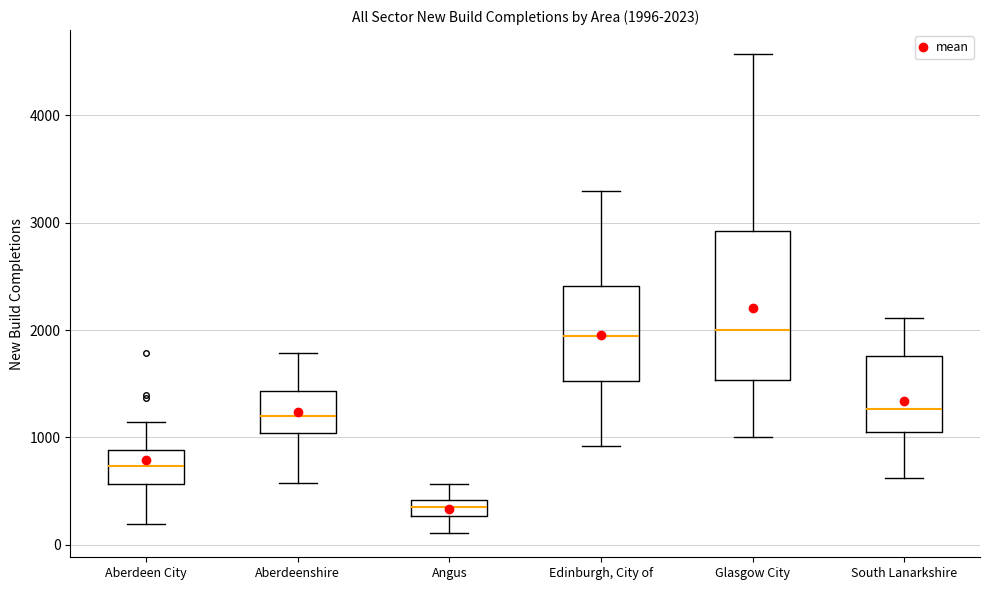

Comparing the boxes themselves (not the whiskers), which one is the tallest?

Glasgow City